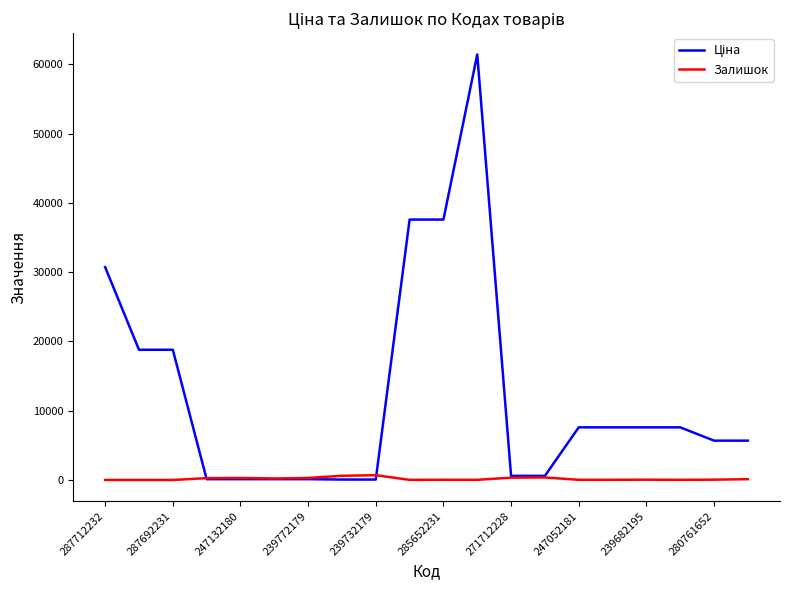

What is the greatest value displayed?

61434.3